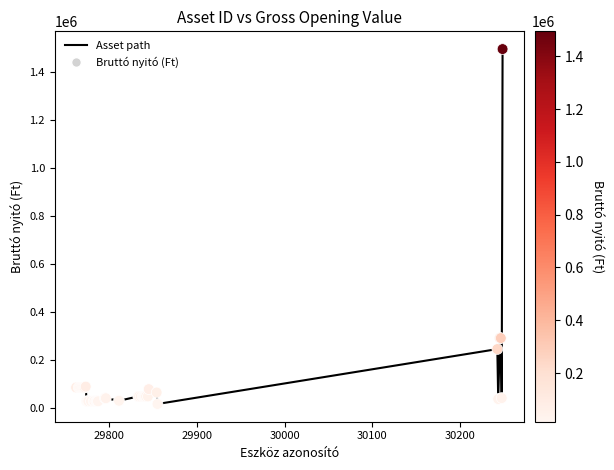

What is the difference between the maximum and minimum values?

1479661